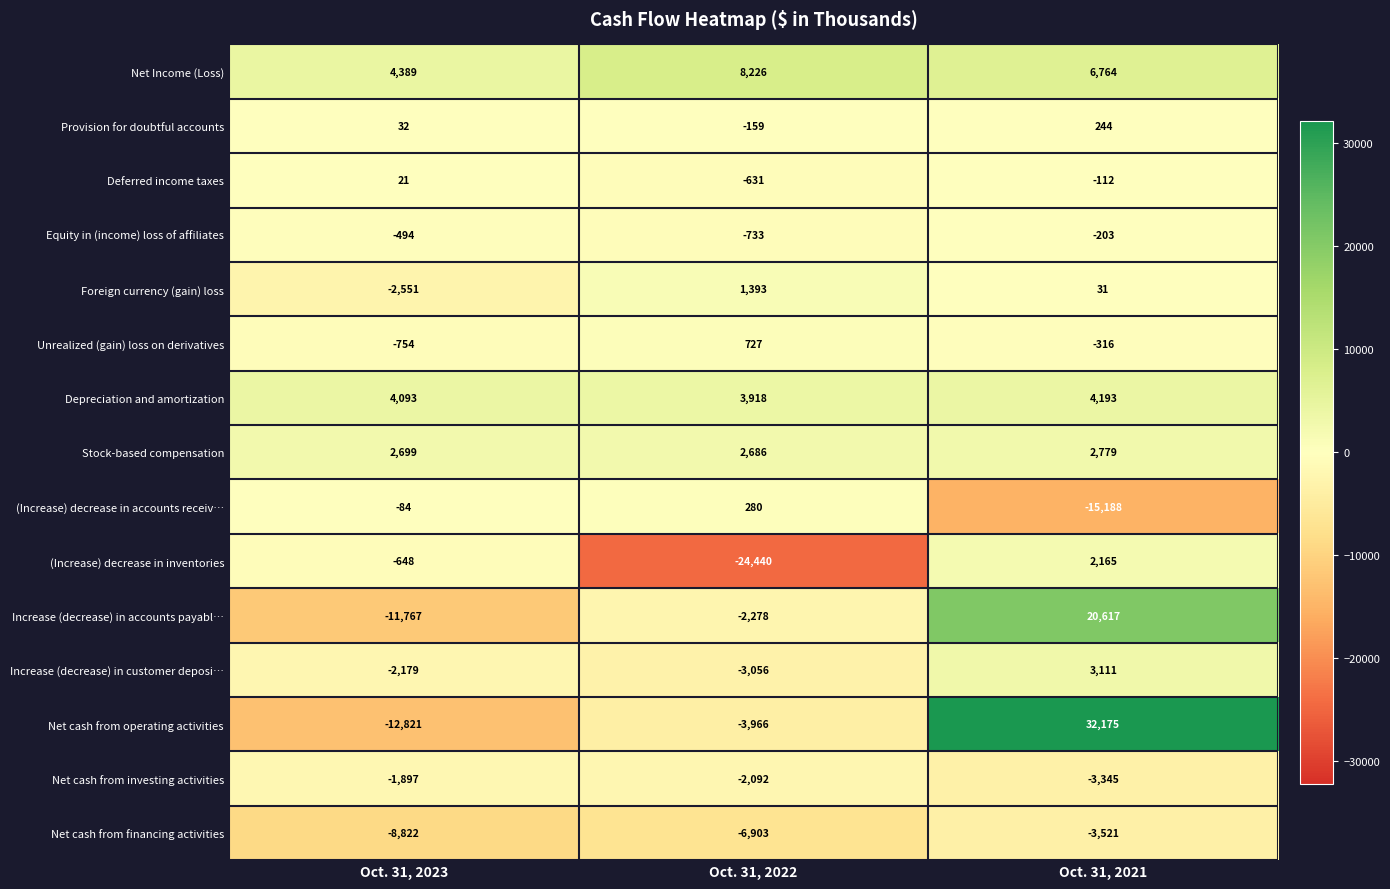

What is the approximate value of Net cash from operating activities at Oct. 31, 2021, to the nearest 10?

32180